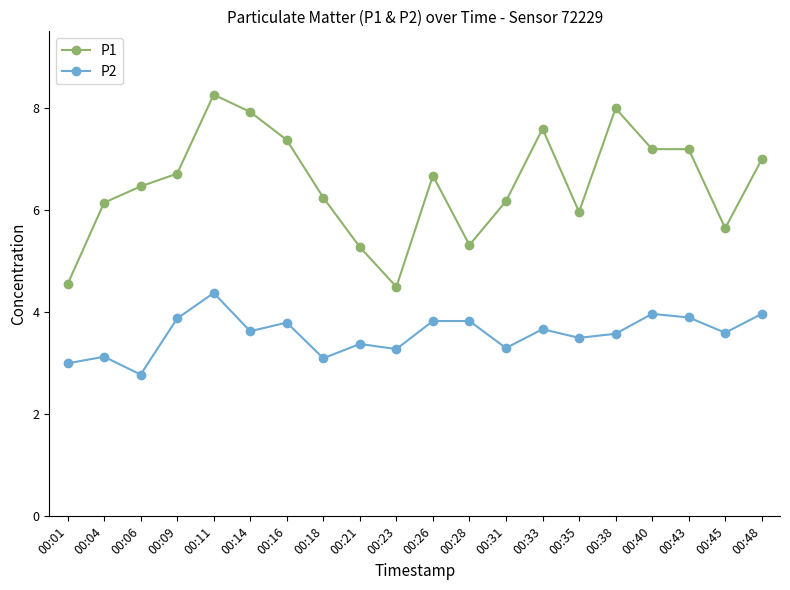

True or false: P1 and P2 cross at least once.

False